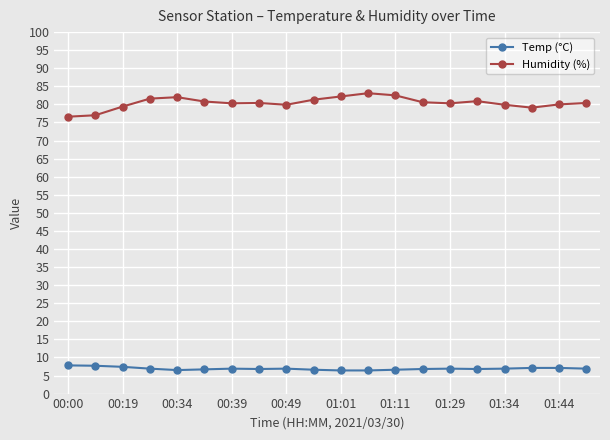

What is the sum of all Humidity (%) values?

1608.3